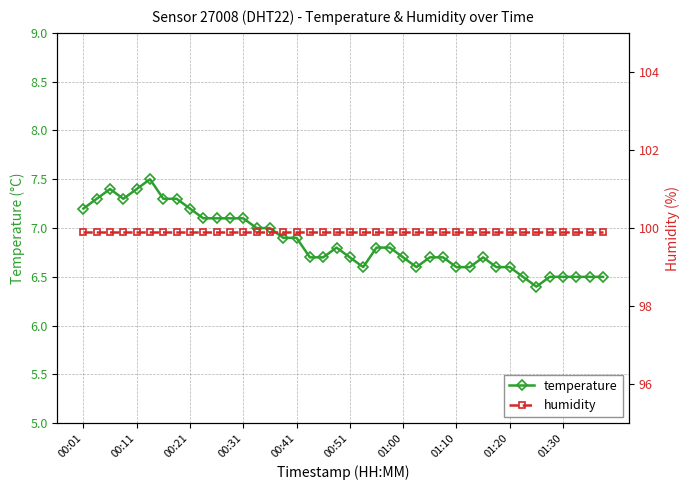

The value of temperature at 01:30 is 6.5. True or false?

True